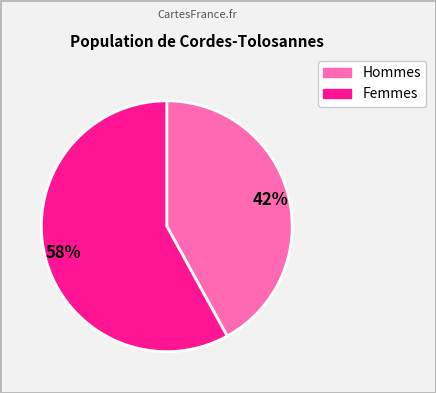

To the nearest percent, what is the difference between the largest and smallest slice percentages?

16%